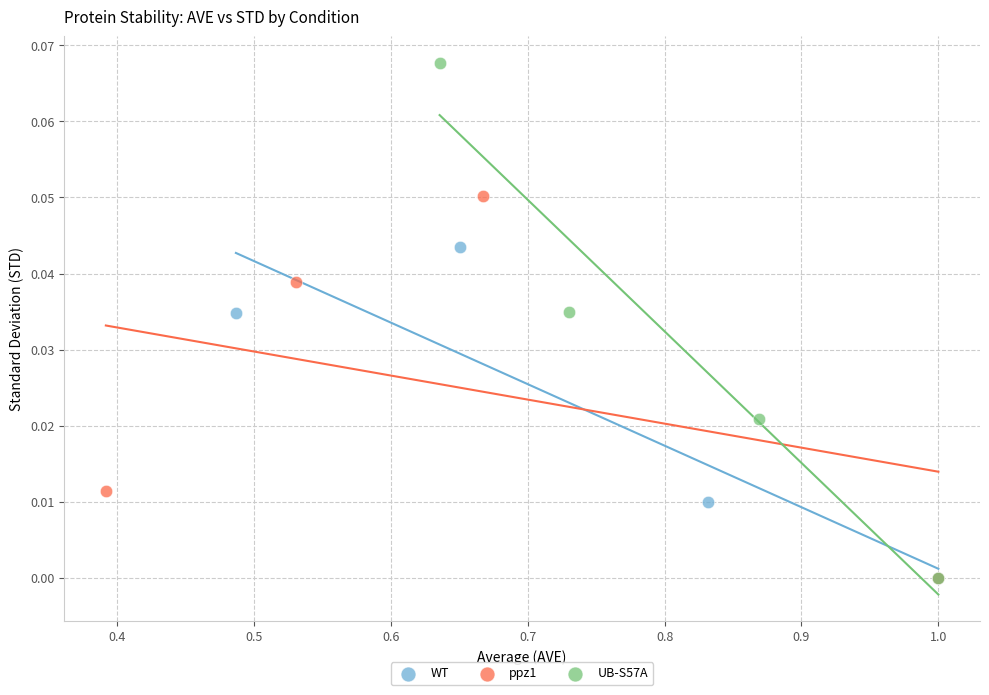

Which series reaches the maximum Y coordinate?

UB-S57A